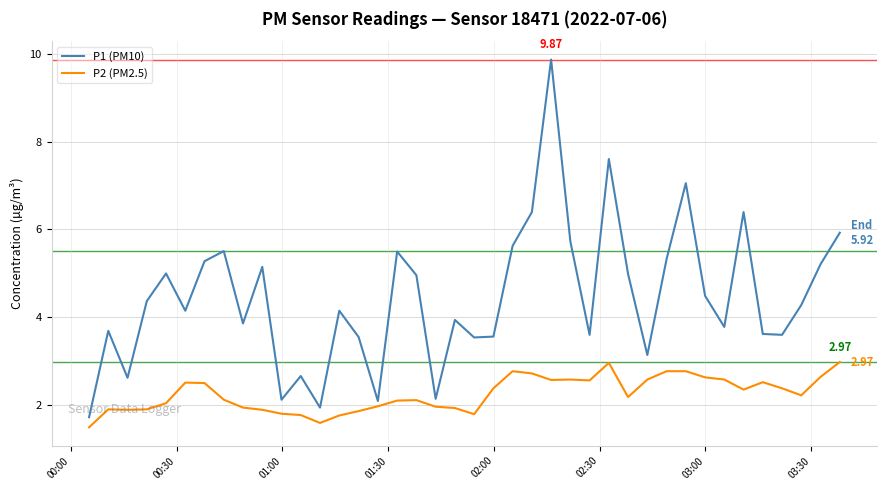

True or false: P2 (PM2.5) and P1 (PM10) intersect in this chart.

False